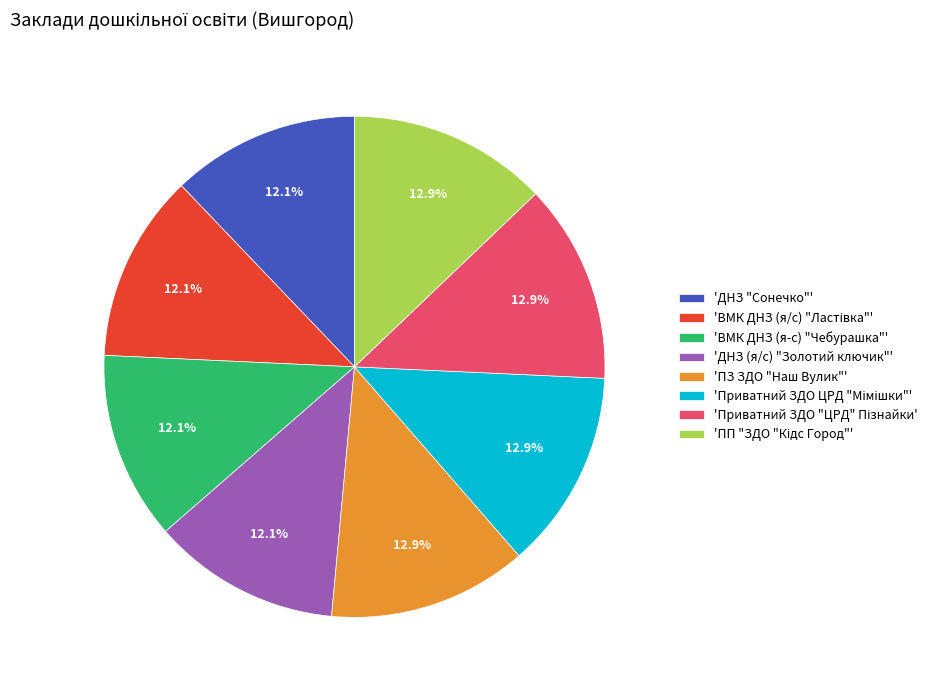

Count the number of slices in the pie.

8